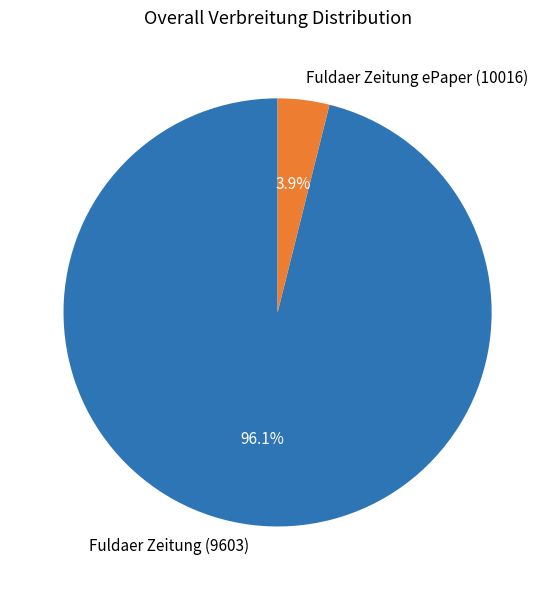

The Fuldaer Zeitung ePaper (10016) slice represents 4% of the pie. True or false?

True